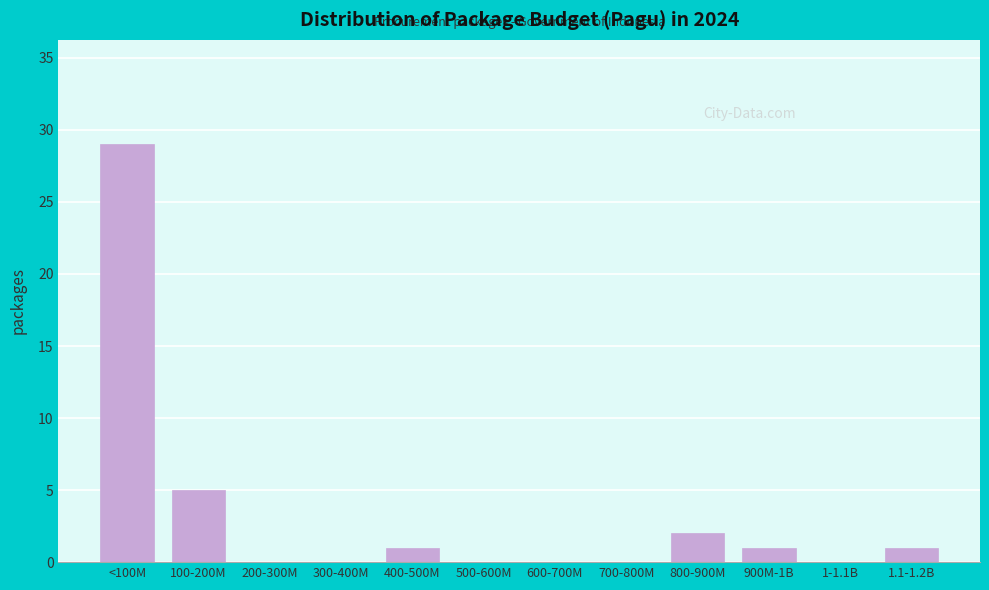

Reading left to right, what are all the values shown in this chart?

<100M=29	100-200M=5	200-300M=0	300-400M=0	400-500M=1	500-600M=0	600-700M=0	700-800M=0	800-900M=2	900M-1B=1	1-1.1B=0	1.1-1.2B=1